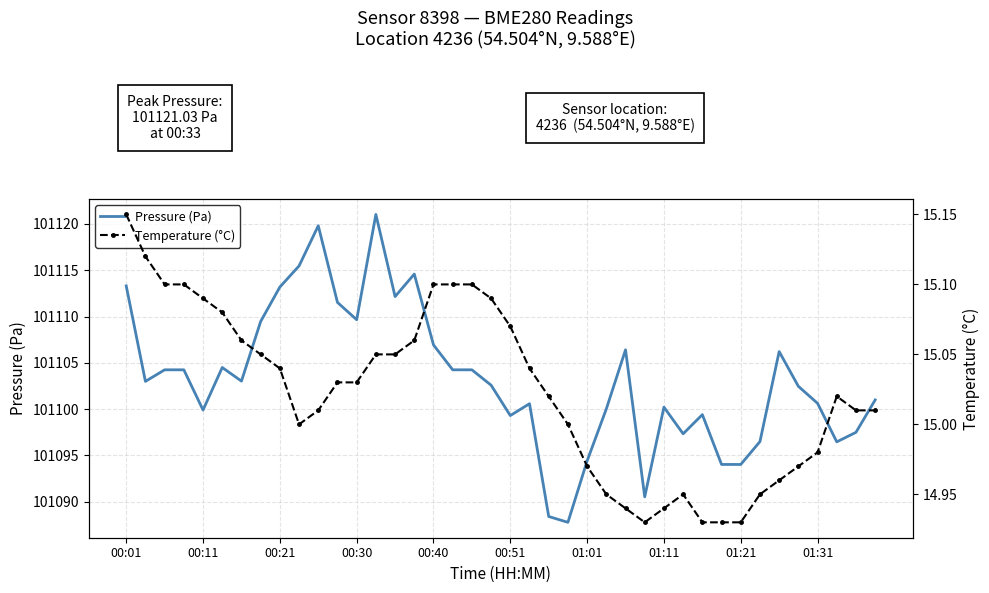

Is it true that Pressure (Pa) equals 101100.6 at 21?

True